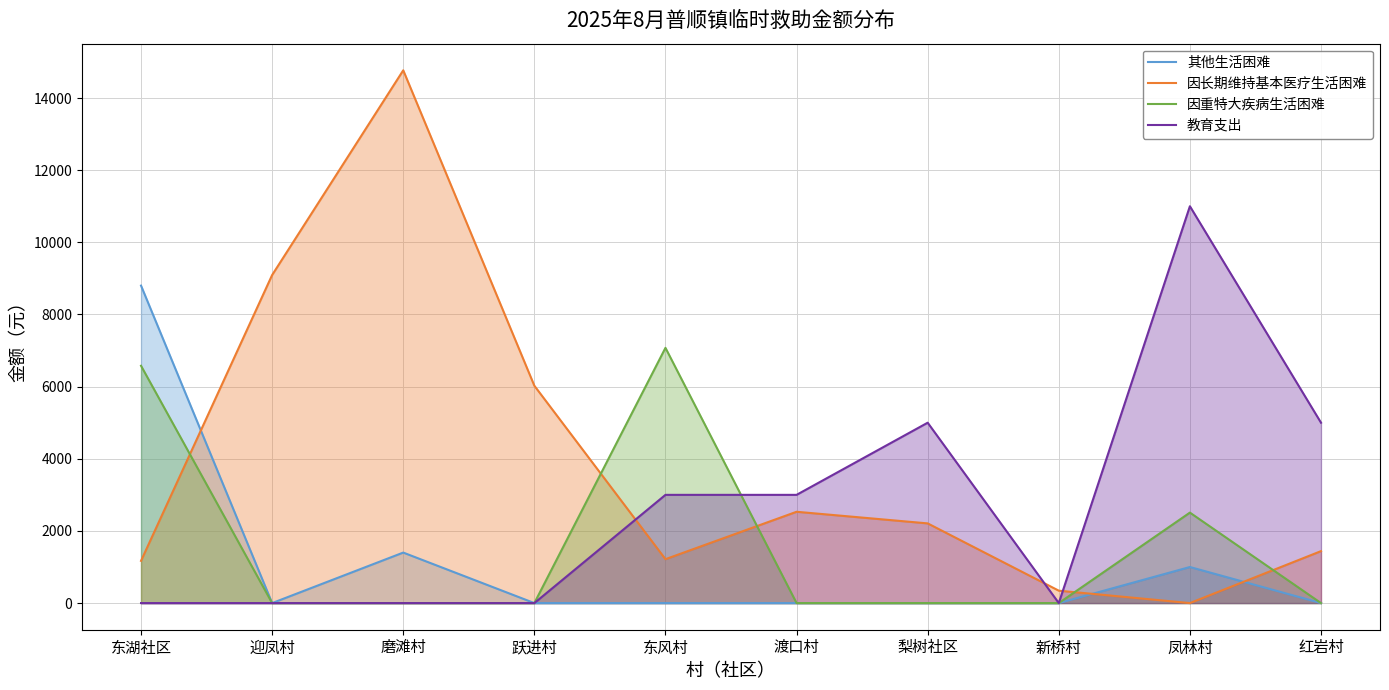

List the series in order of their overall mean, lowest first.

其他生活困难, 因重特大疾病生活困难, 教育支出, 因长期维持基本医疗生活困难